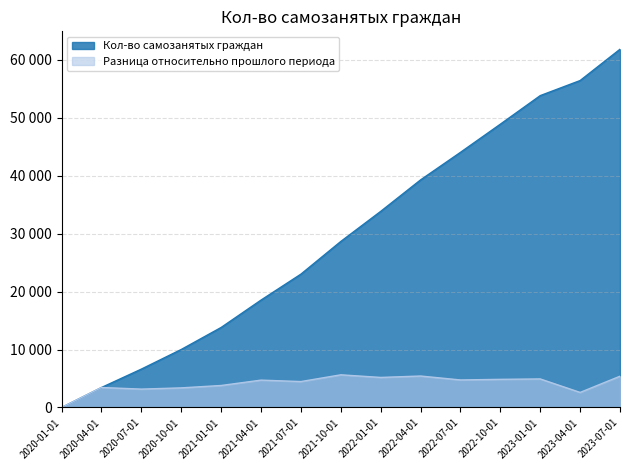

The value of Разница относительно прошлого периода at 2021-07-01 is 6062. True or false?

False